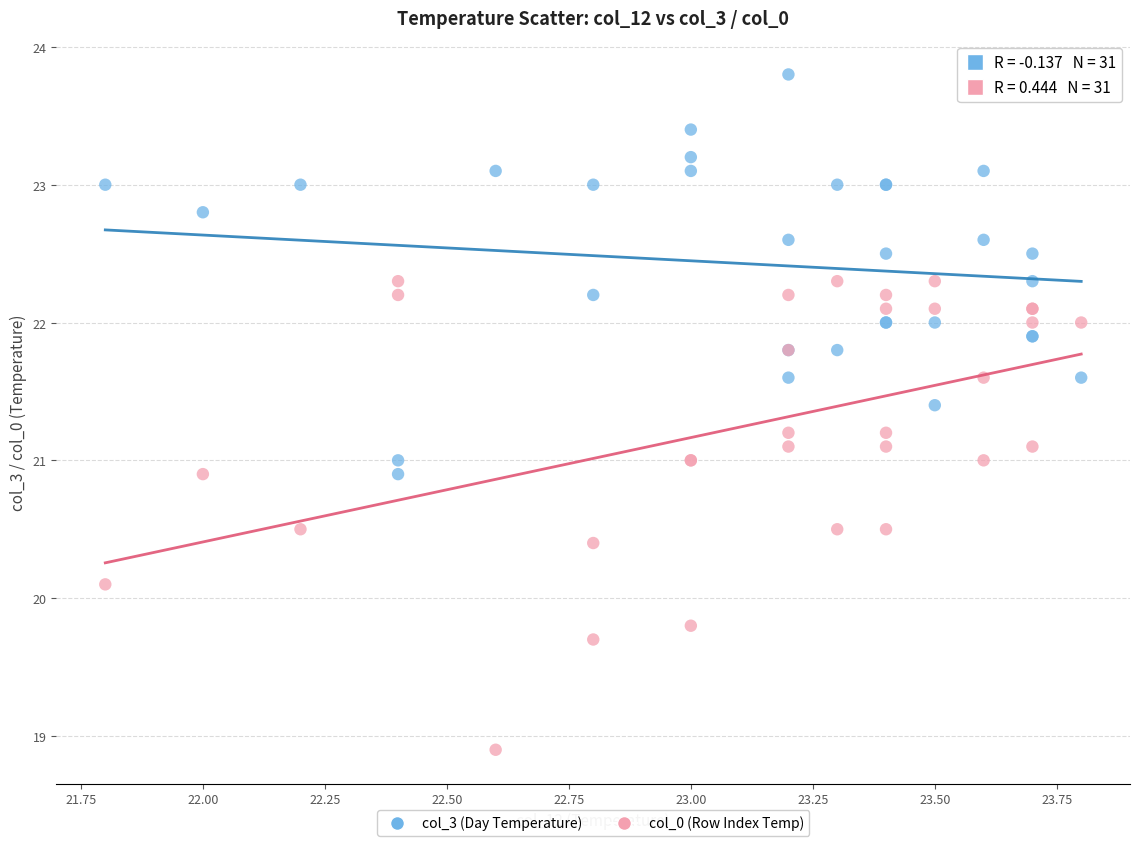

In the col_0 (Row Index Temp) series, what Y value is closest to 20?

20.1